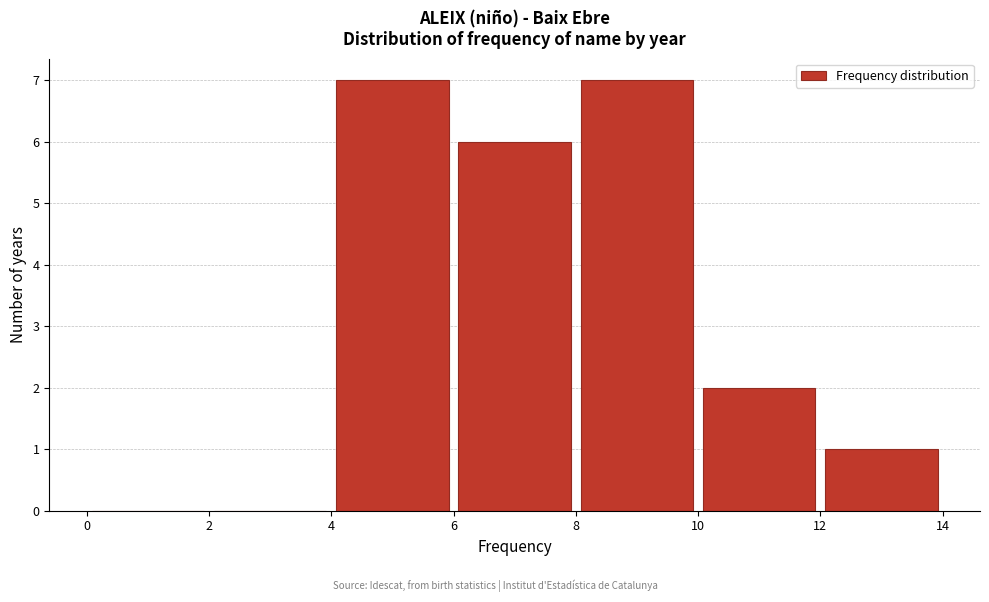

Reading left to right, list every bar in this chart as the range it spans on the x-axis followed by its height. The values are not printed on the chart, so give them approximately, as read against the axis.

0 to 2: 0
2 to 4: 0
4 to 6: 7
6 to 8: 6
8 to 10: 7
10 to 12: 2
12 to 14: 1